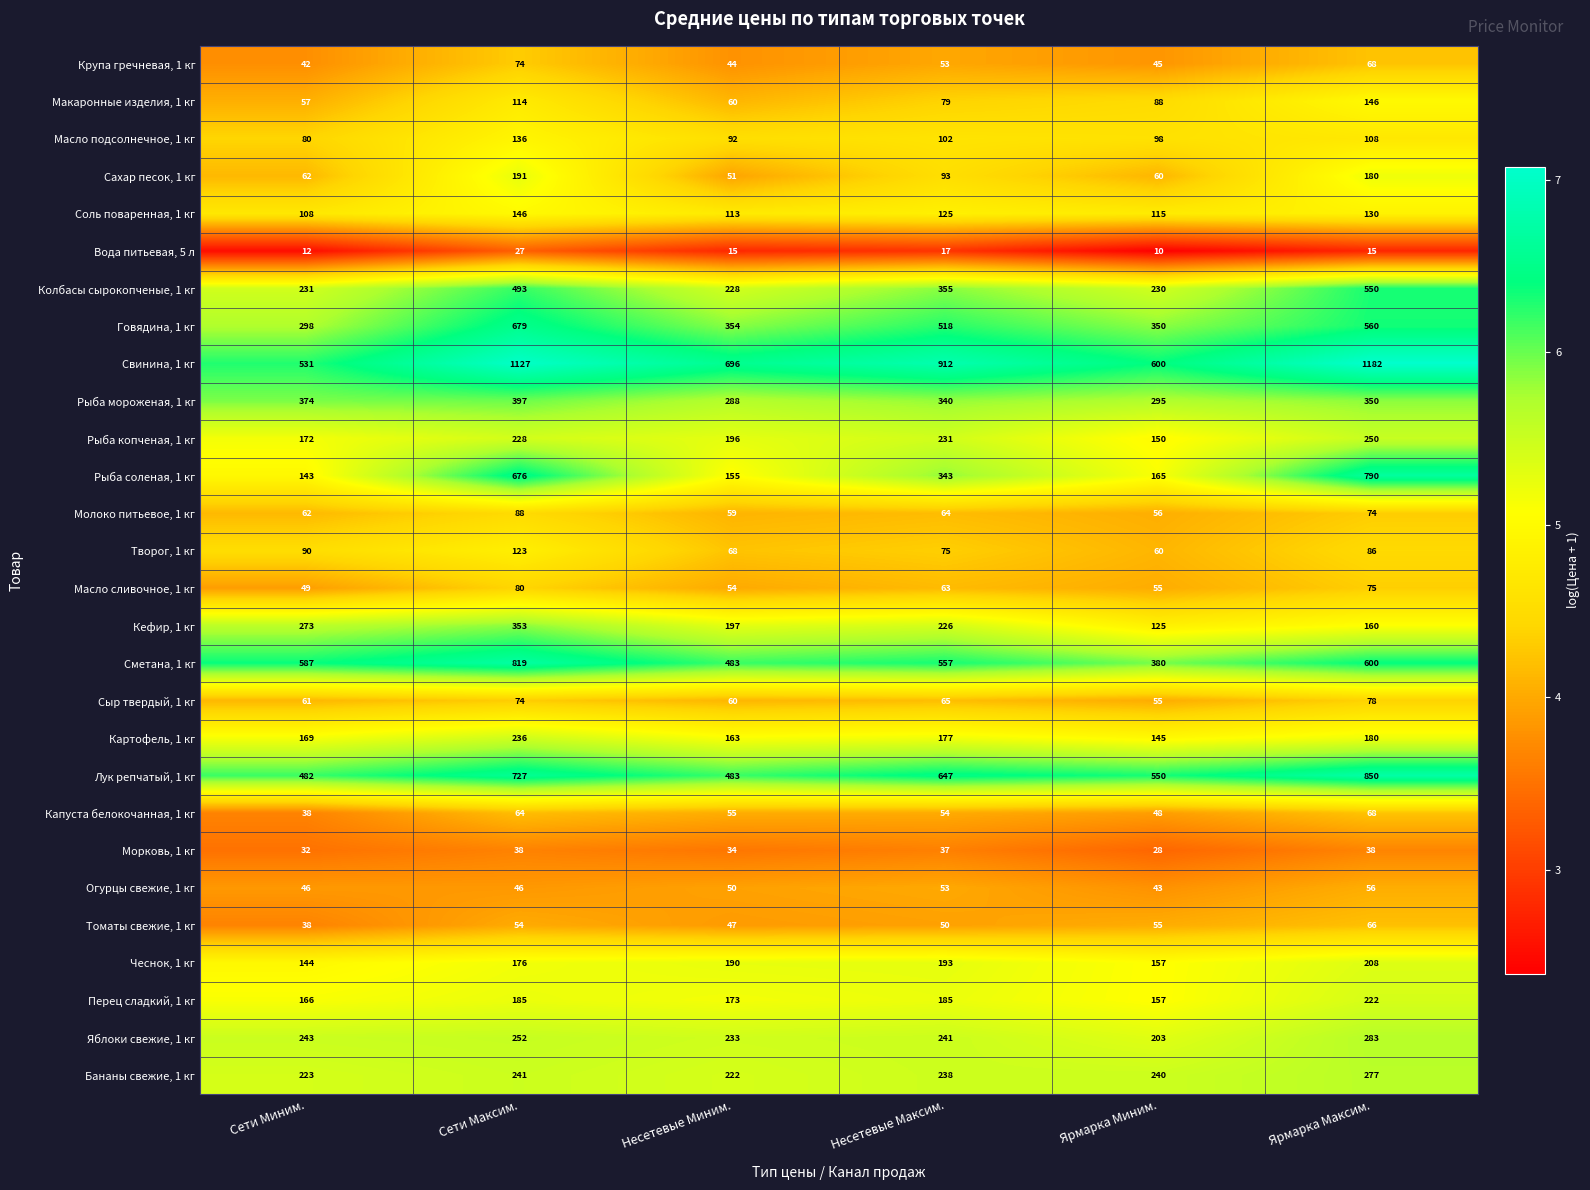

What is the total value across all series at Несетевые Максим.?

6093